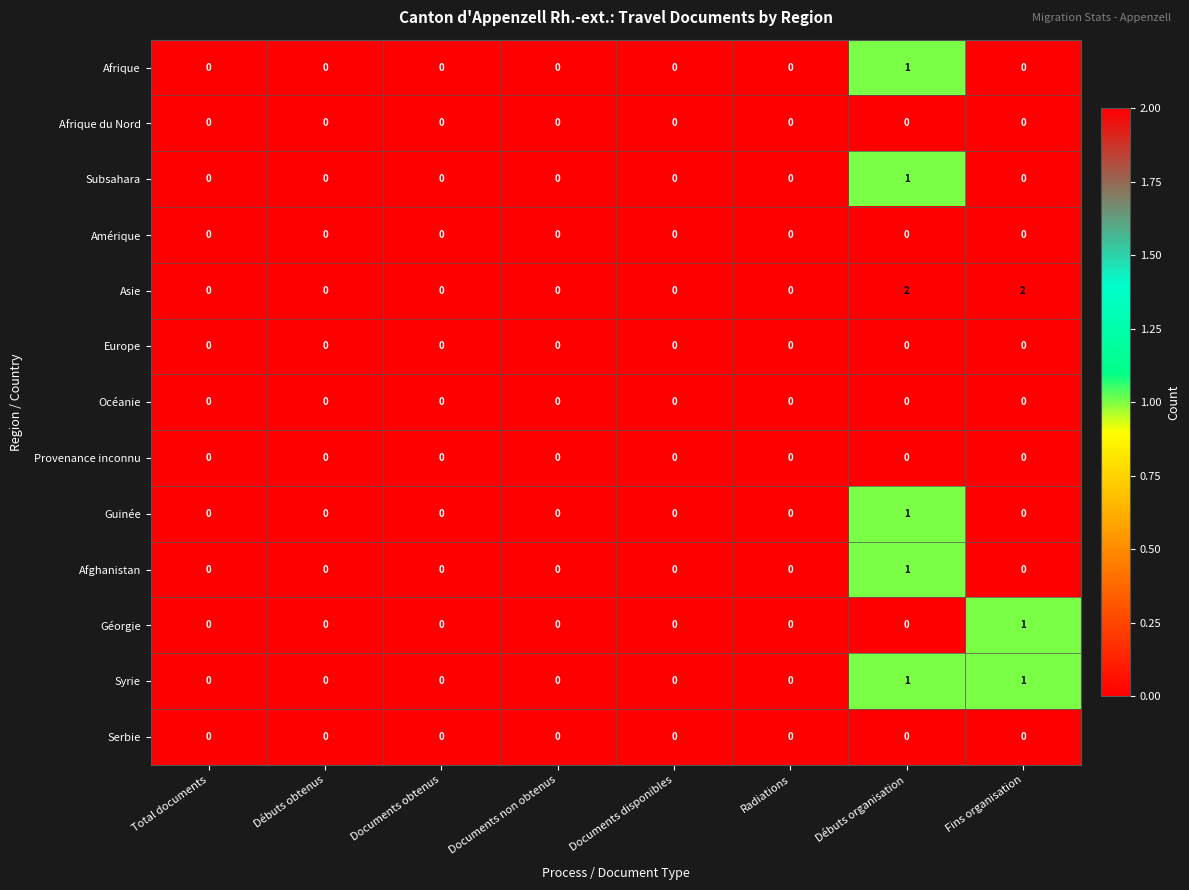

Is it true that Serbie equals 0 at Total documents?

True